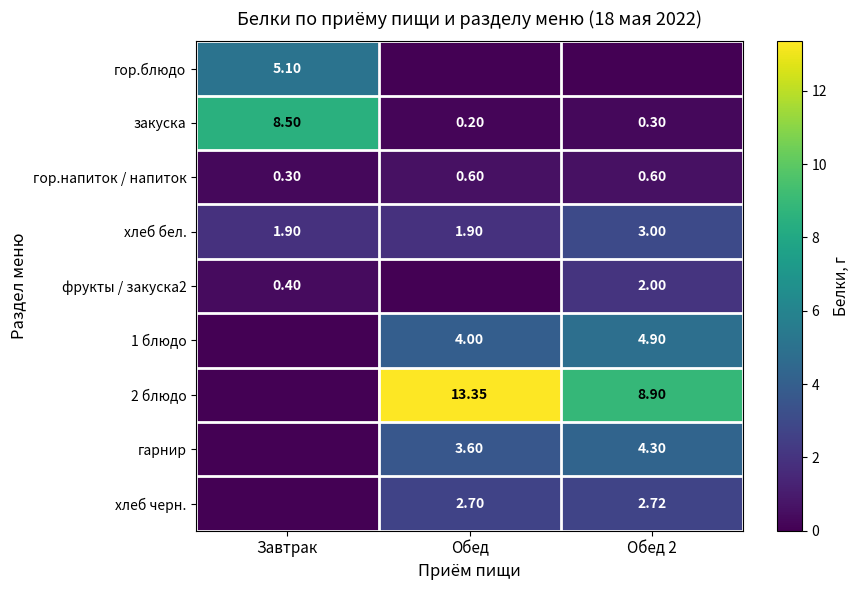

Is the value of гарнир at Обед 2 greater than the value of фрукты / закуска2 at Завтрак?

Yes